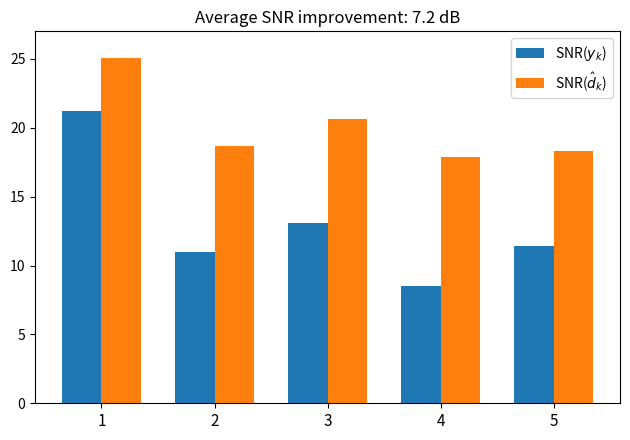

True or false: SNR($\hat{d}_k$) has a value of 12.8 at 3.

False